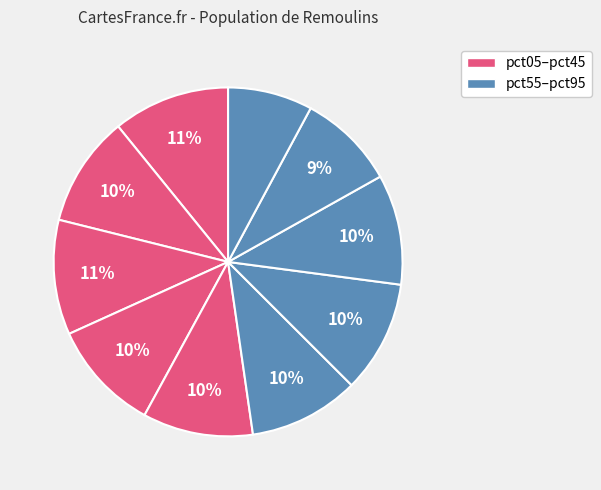

Rank the categories by value from lowest to highest.

pct95, pct85, pct75, pct45, pct55, pct15, pct35, pct65, pct25, pct05